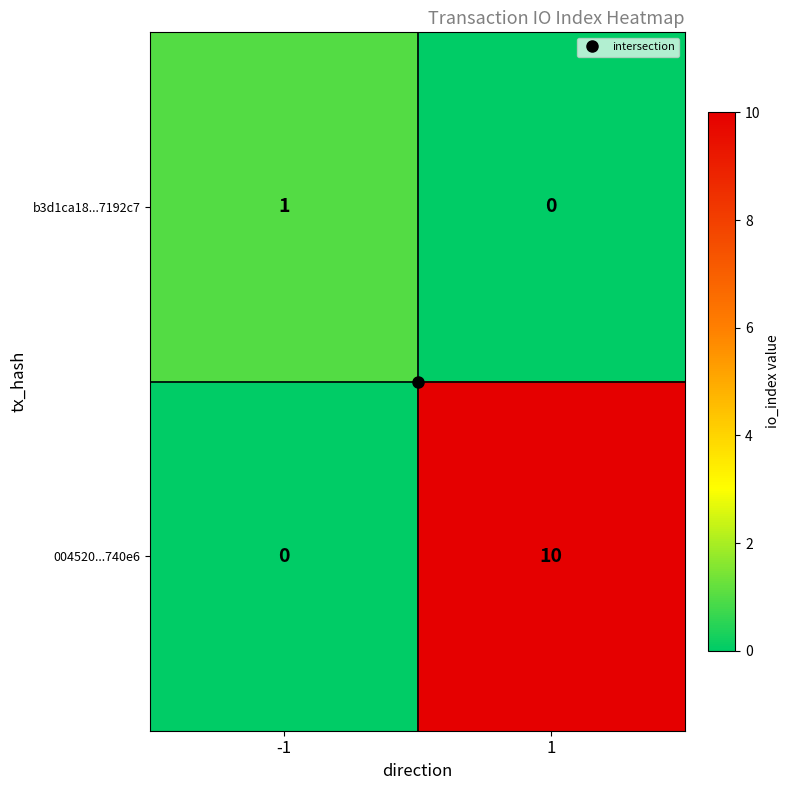

Rank the series by their maximum value, from lowest to highest.

b3d1ca18...7192c7, 004520...740e6